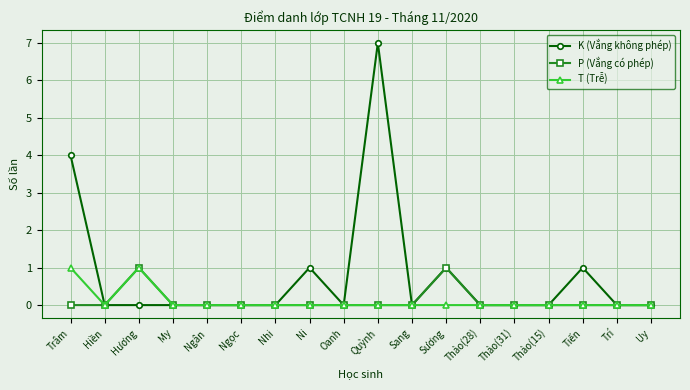

Is it true that K (Vắng không phép) equals 4 at Thảo(28)?

False